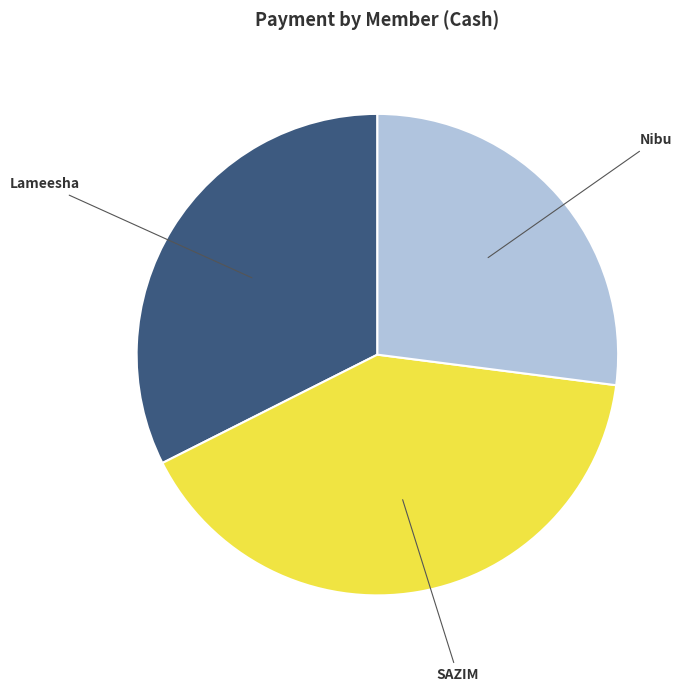

Is there any slice that represents more than half of the pie?

No